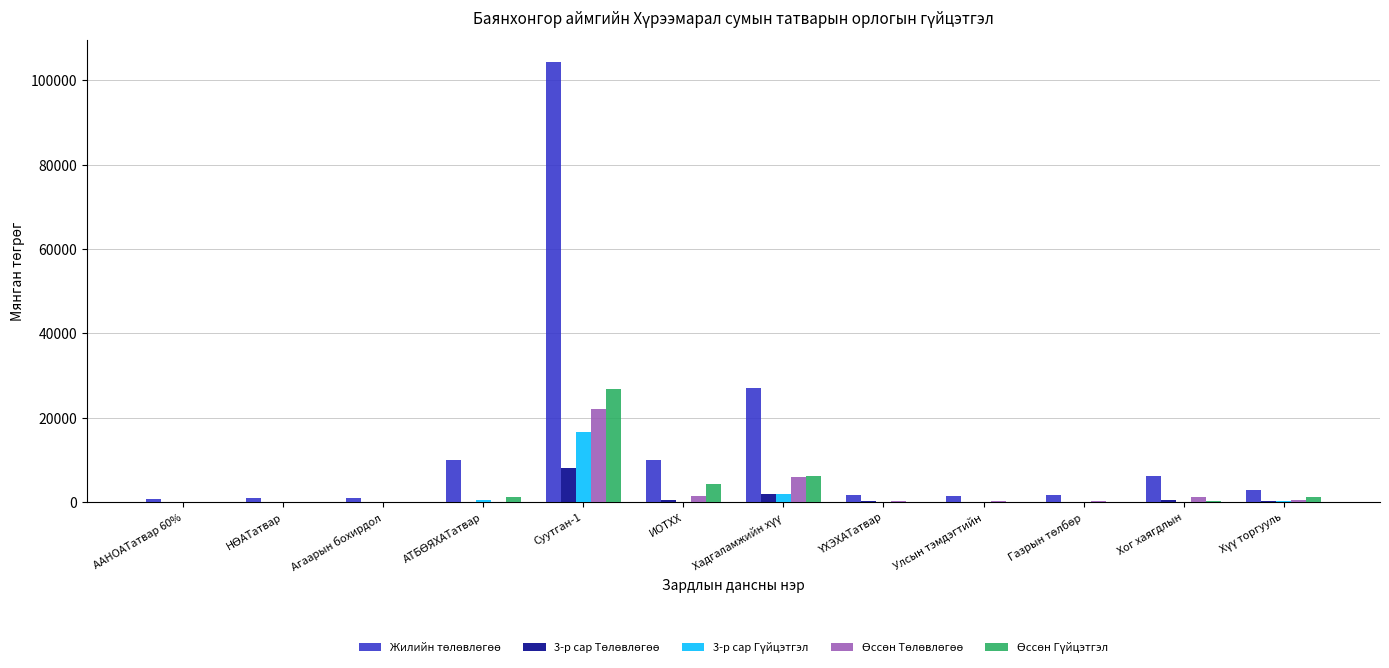

Count the number of data series in this chart.

5